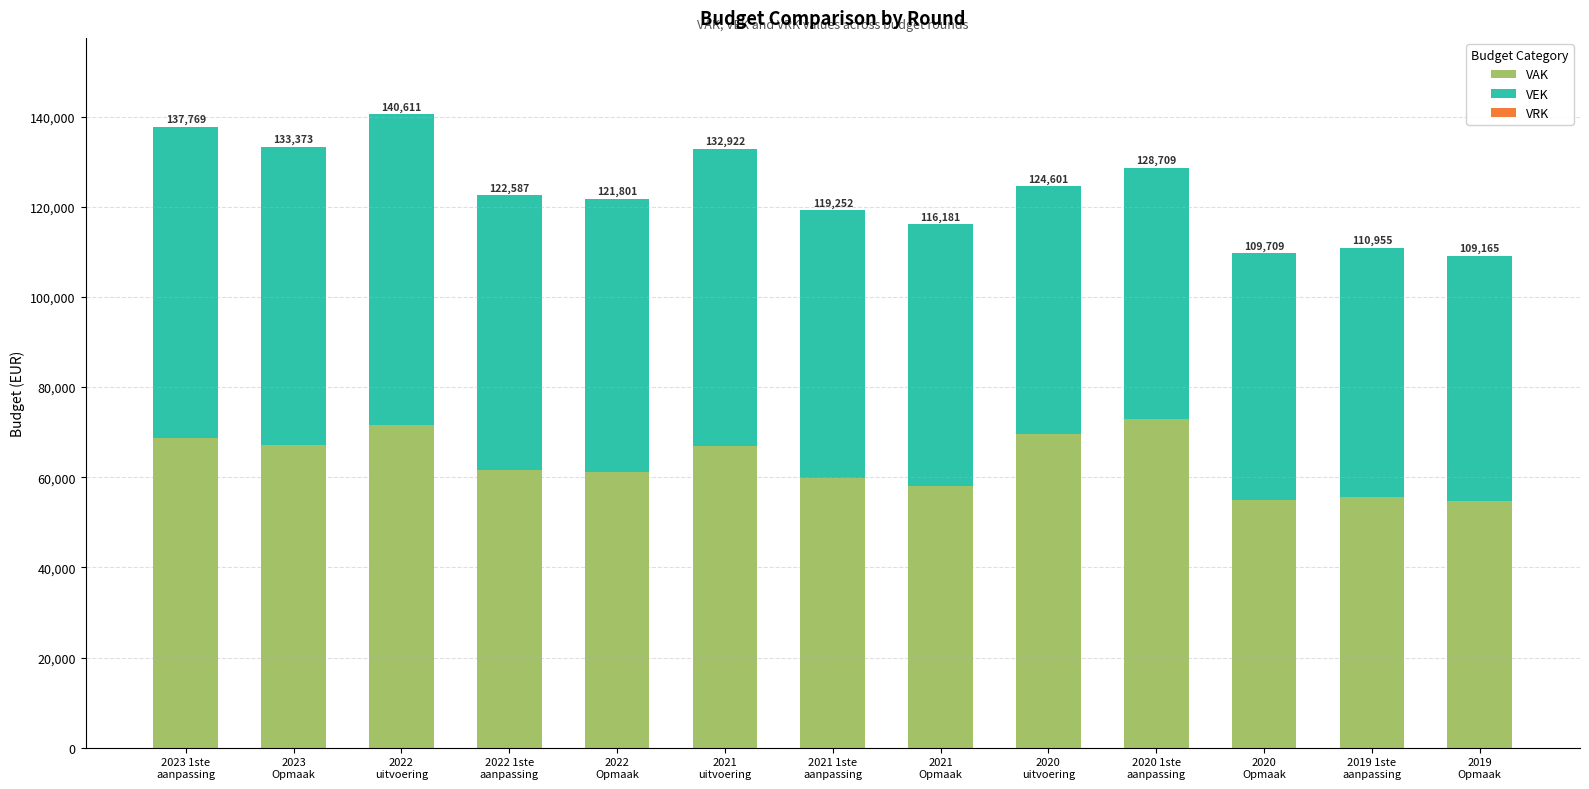

How many bars are there in total?

13